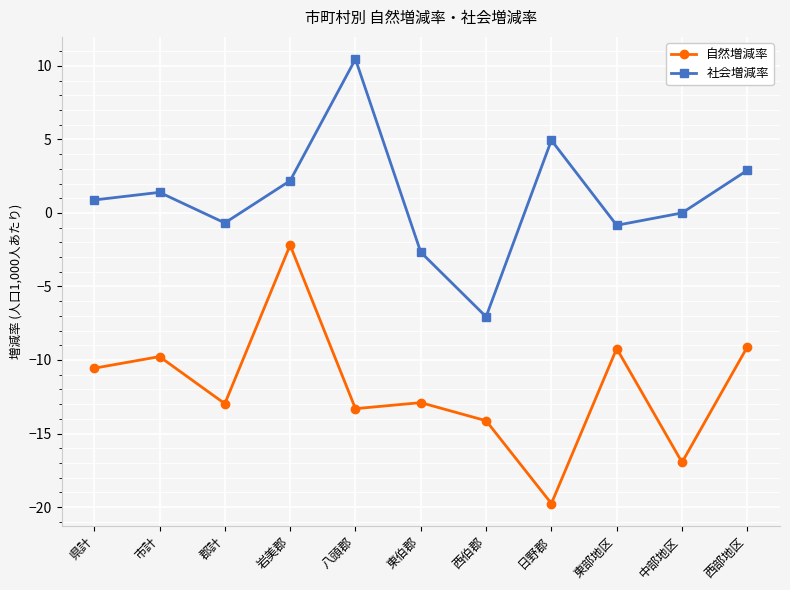

The value of 自然増減率 at 西伯郡 is -20.6. True or false?

False